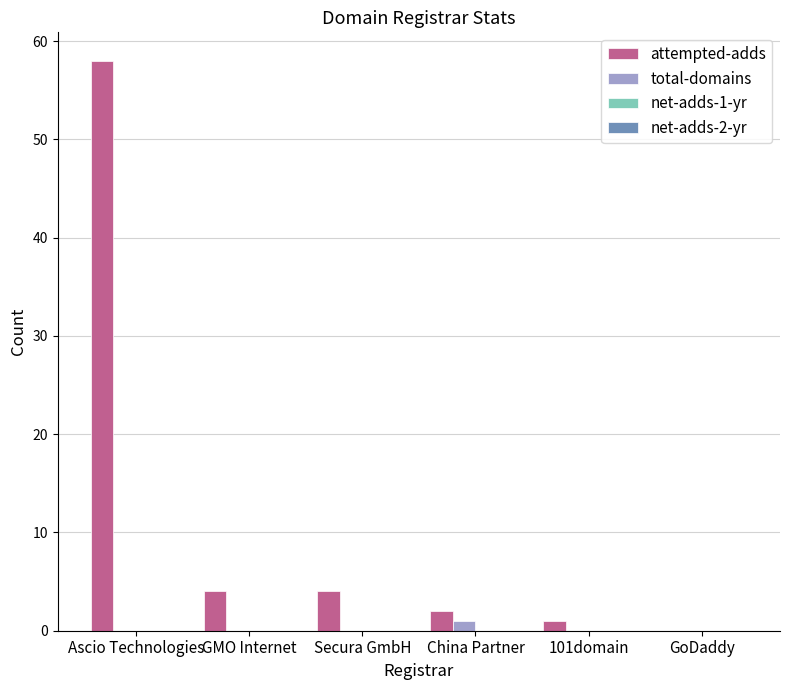

Which series has the largest total across all categories?

attempted-adds